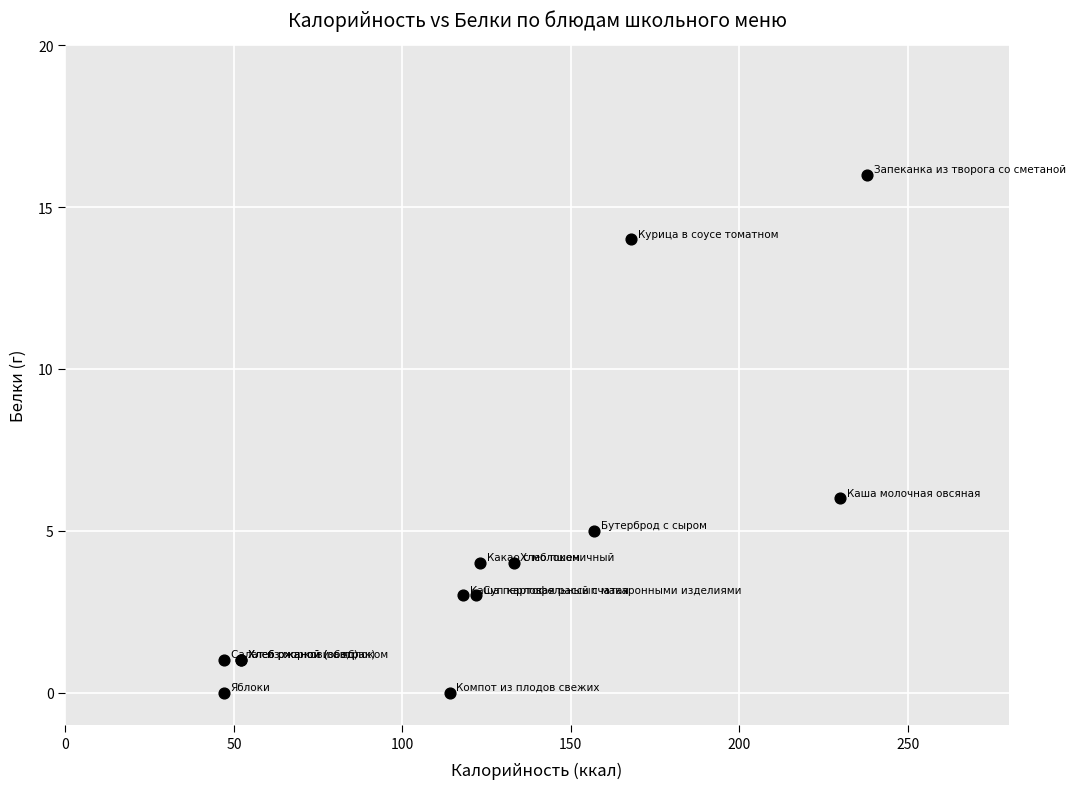

What Y value in the scatter plot is closest to 8?

6